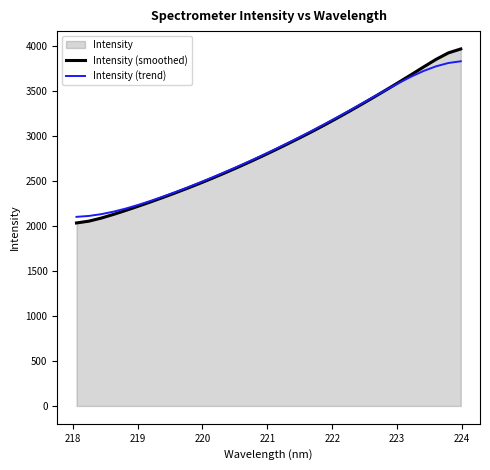

What is the maximum value for Intensity (smoothed)?

3966.4